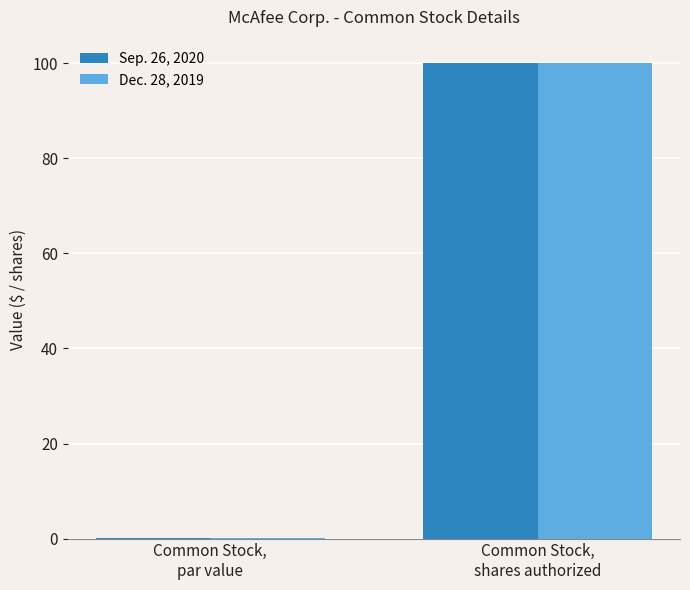

What is the difference between the Sep. 26, 2020 values at Common Stock,
shares authorized and Common Stock,
par value?

100.0